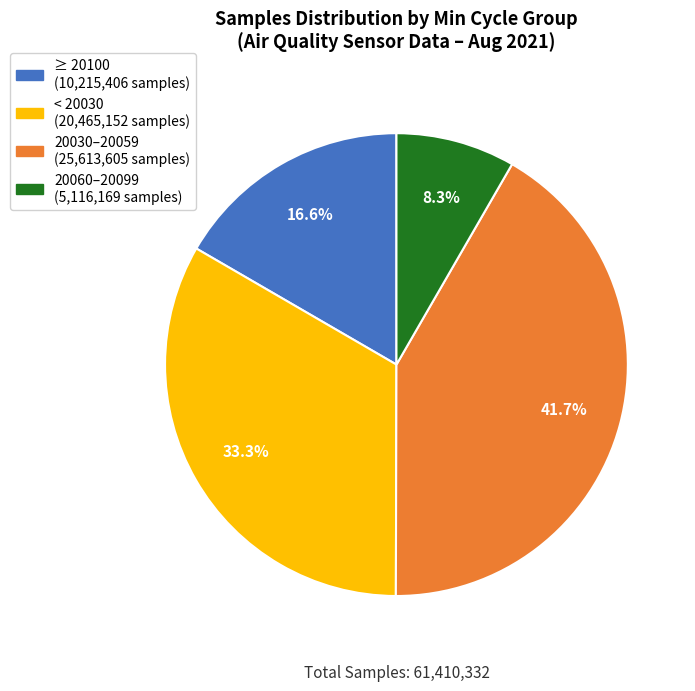

Is there any slice that represents more than half of the pie?

No